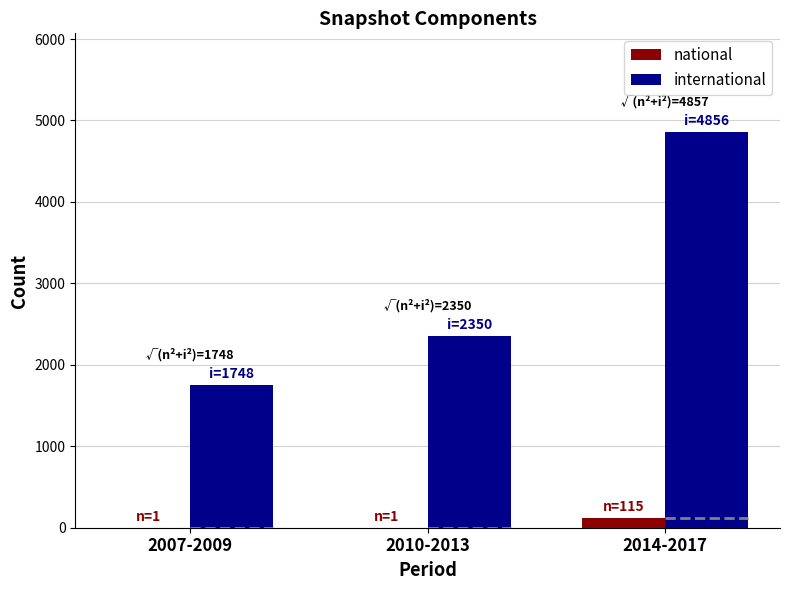

Rank the series by their average value, from lowest to highest.

national, international